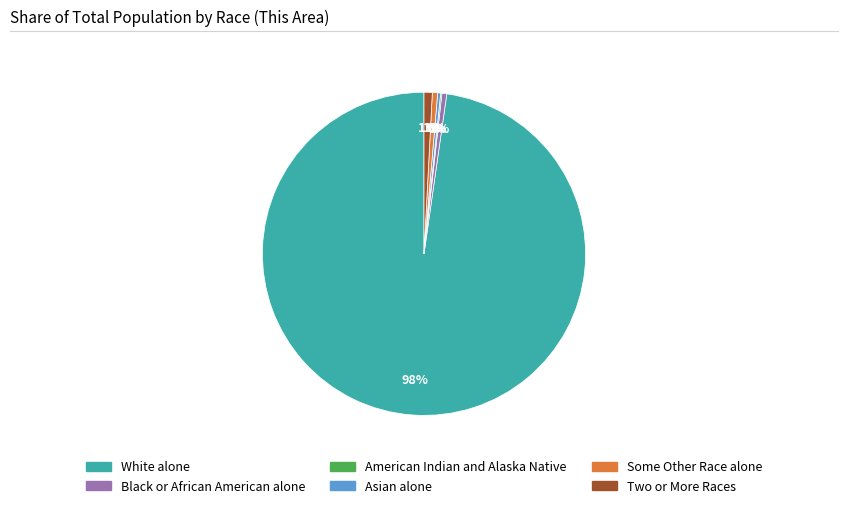

To the nearest percent, what is the average slice percentage?

17%